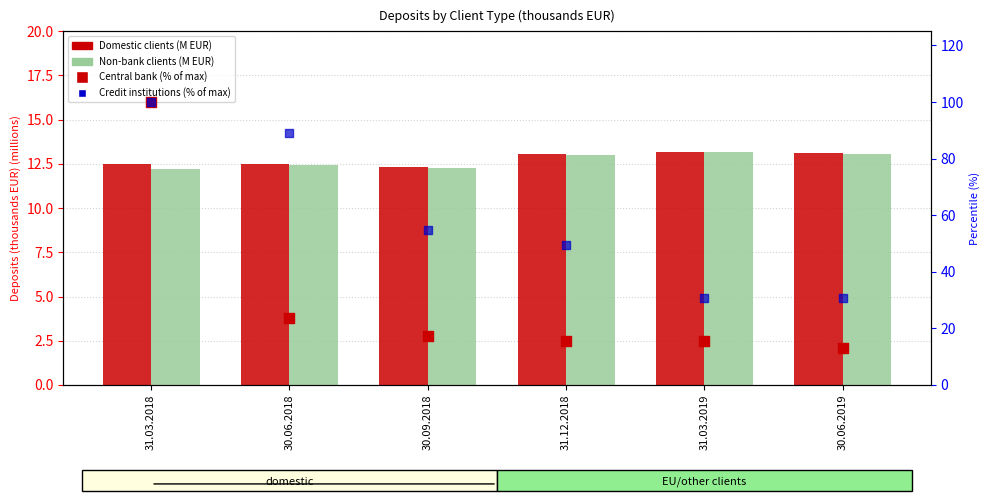

Is the value of Credit institutions (% of max) at 30.06.2018 greater than the value of Non-bank clients at 30.06.2018?

Yes